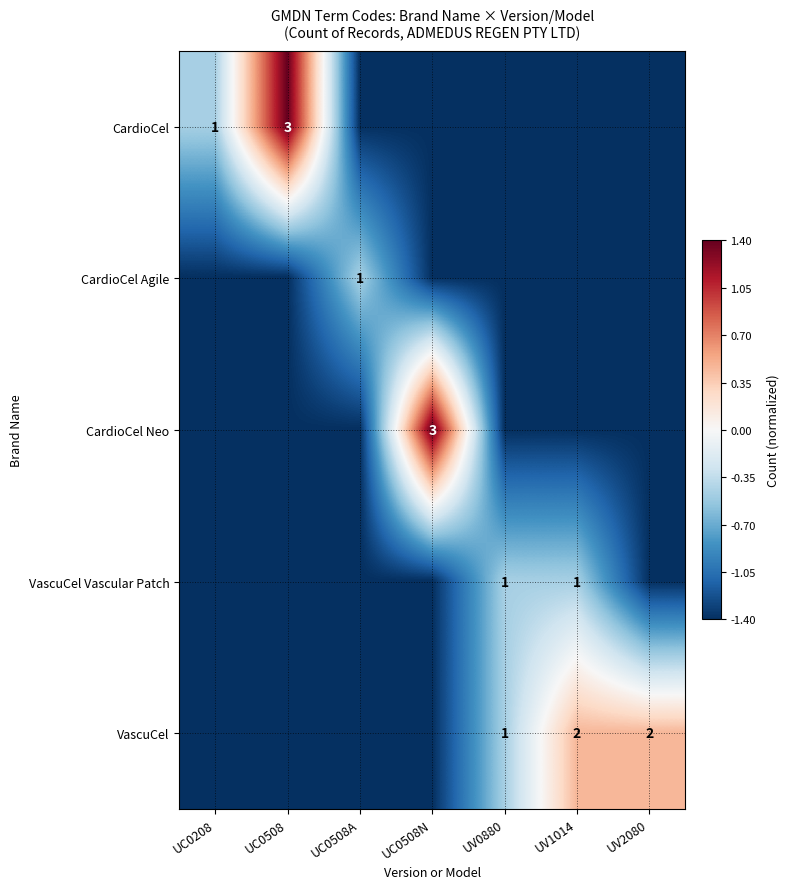

The value of VascuCel at UV0880 is 1.0. True or false?

True